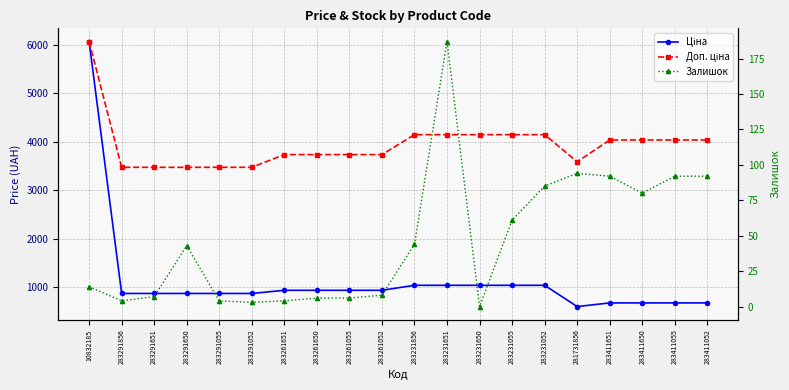

Reading left to right, list all the values displayed in this chart.

Ціна: 6067.2	868.0	868.0	868.0	868.0	868.0	933.5	933.5	933.5	933.5	1036.5	1036.5	1036.5	1036.5	1036.5	597.8	672.7	672.7	672.7	672.7
Доп. ціна: 6067.2	3472.1	3472.1	3472.1	3472.1	3472.1	3734.2	3734.2	3734.2	3734.2	4145.9	4145.9	4145.9	4145.9	4145.9	3586.7	4036.0	4036.0	4036.0	4036.0
Залишок: 14.0	4.0	7.0	43.0	4.0	3.0	4.0	6.0	6.0	8.0	44.0	187.0	0.0	61.0	85.0	94.0	92.0	80.0	92.0	92.0